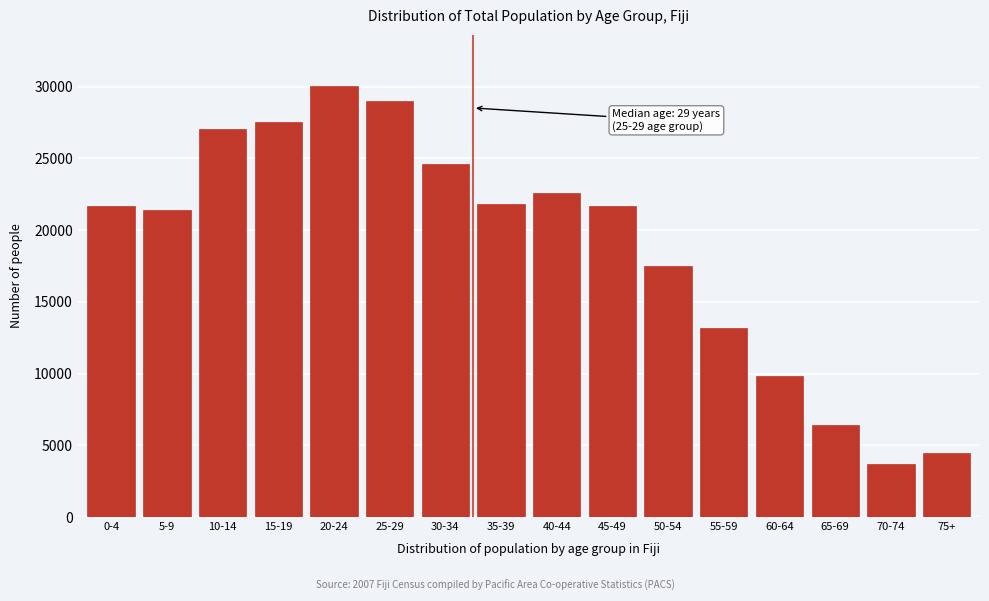

What is the sum of the values at 10-14 and 70-74?

30721